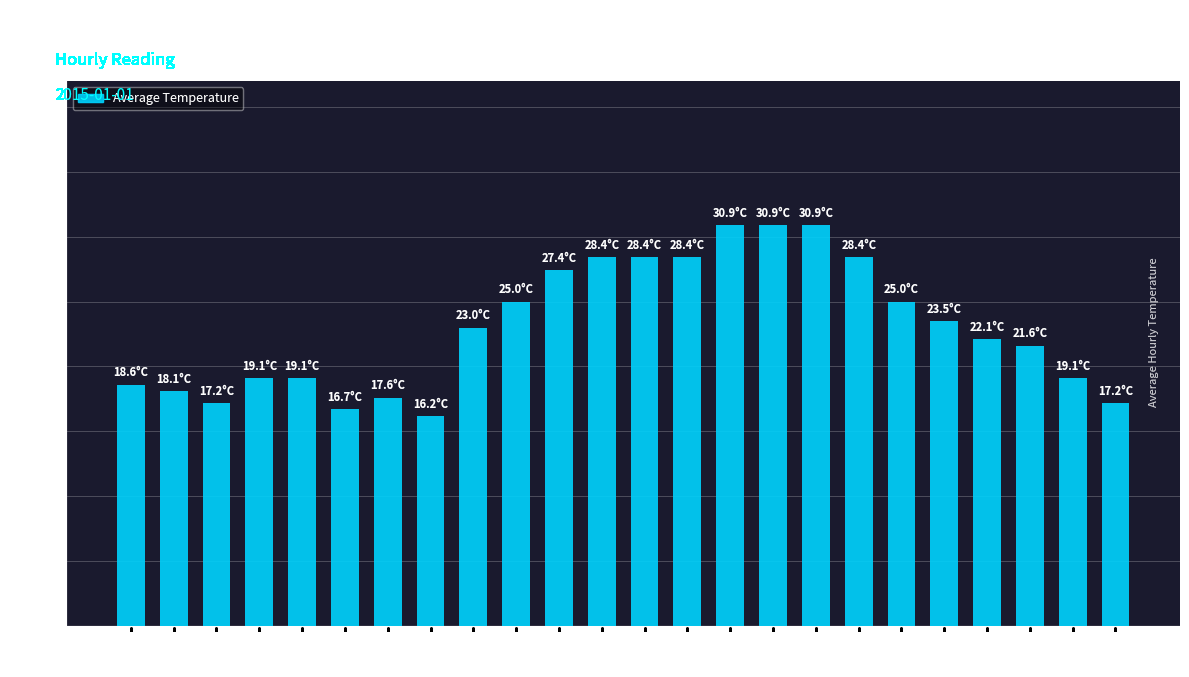

How many values are below 23?

12